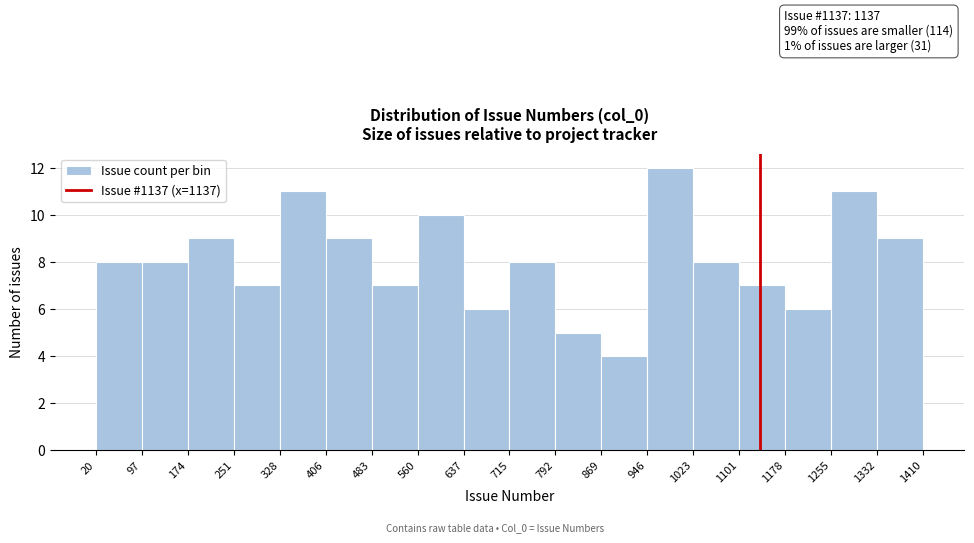

Over which range of the x-axis is the bar tallest?

946 to 1023